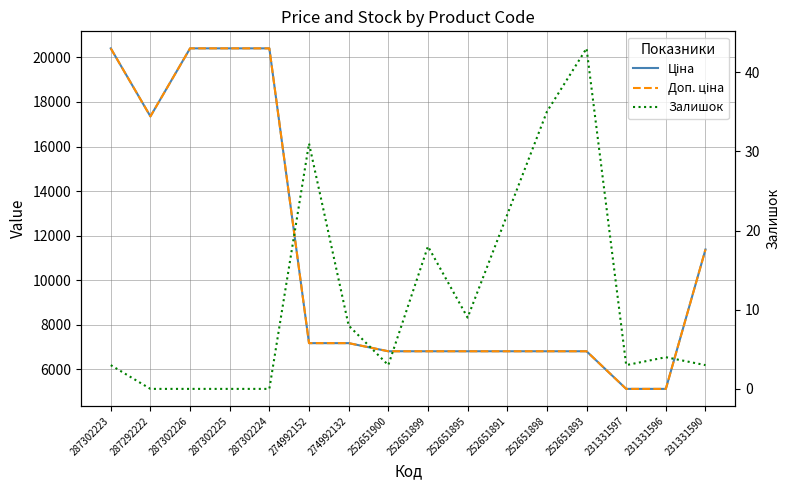

What is the label of the 9th point from the left?

252651899